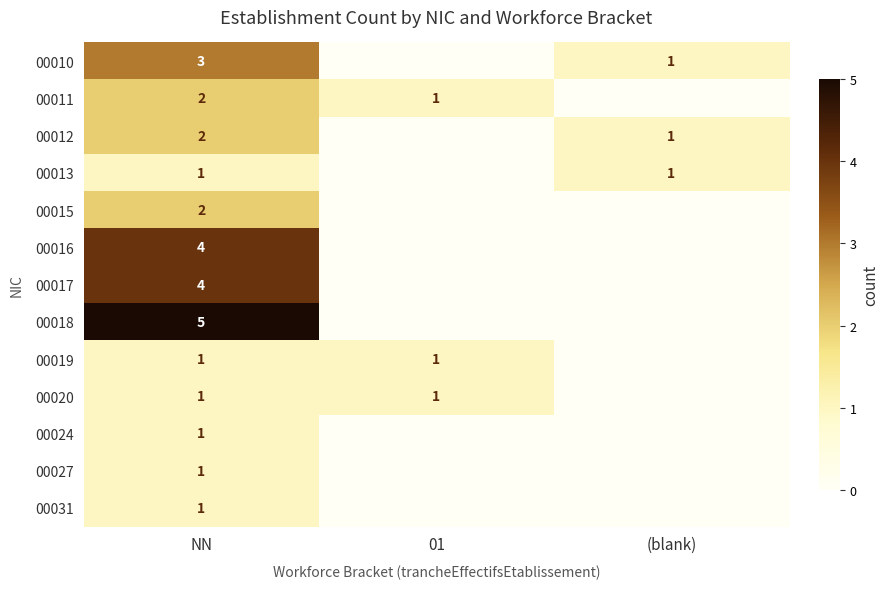

True or false: 00010 has a value of 3 at NN.

True